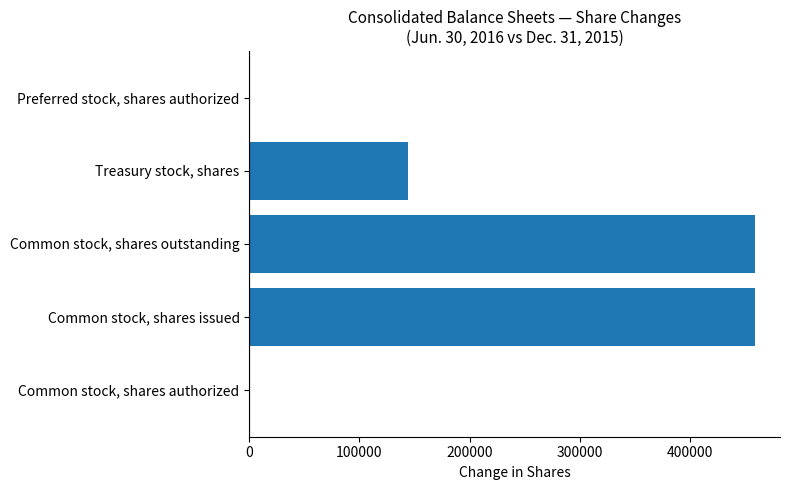

What is the greatest value displayed?

459000